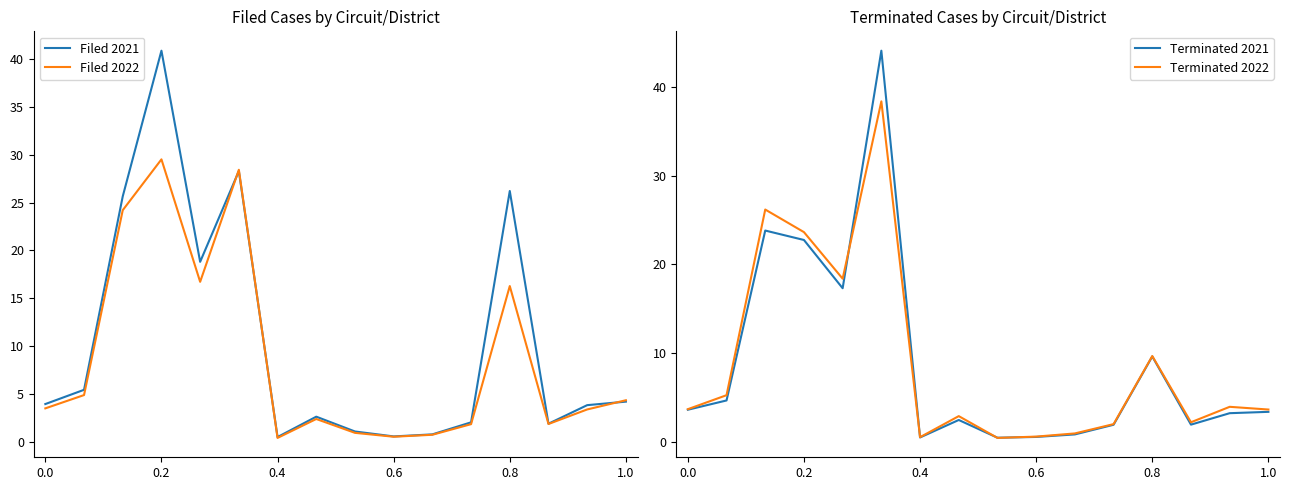

Count the number of data series in this chart.

4